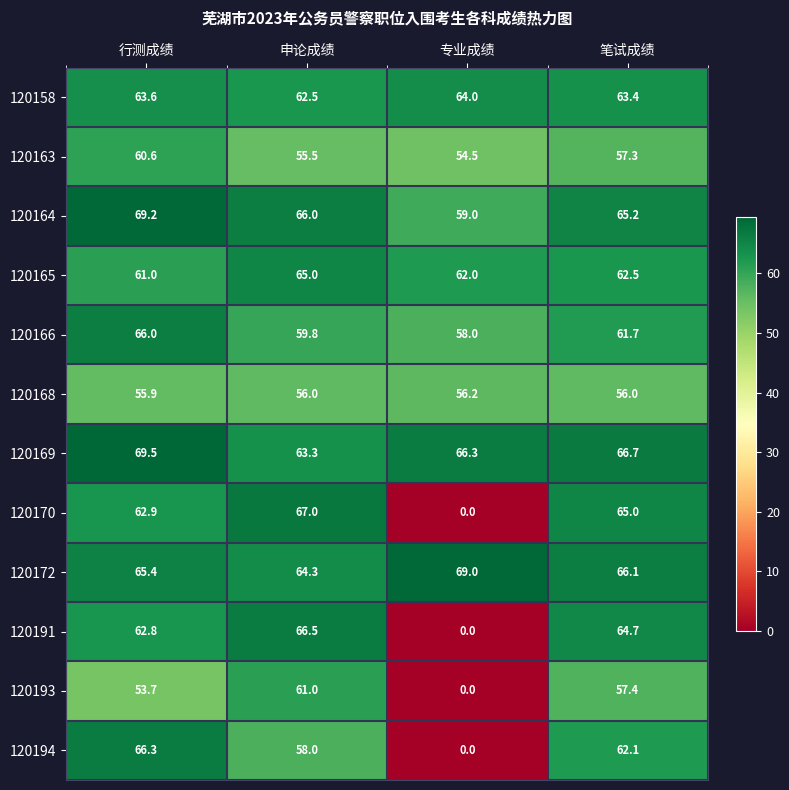

Which category has the lowest value across all series?

专业成绩